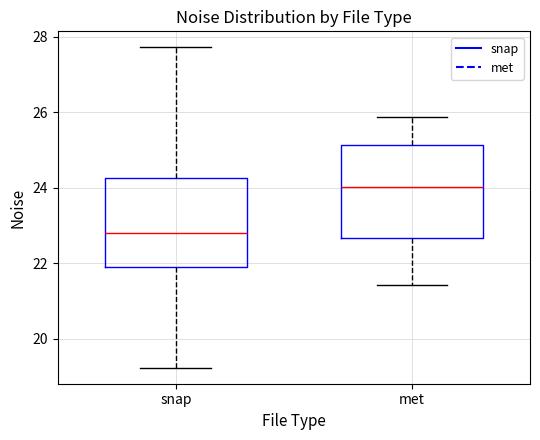

Which box has the lowest median line?

snap